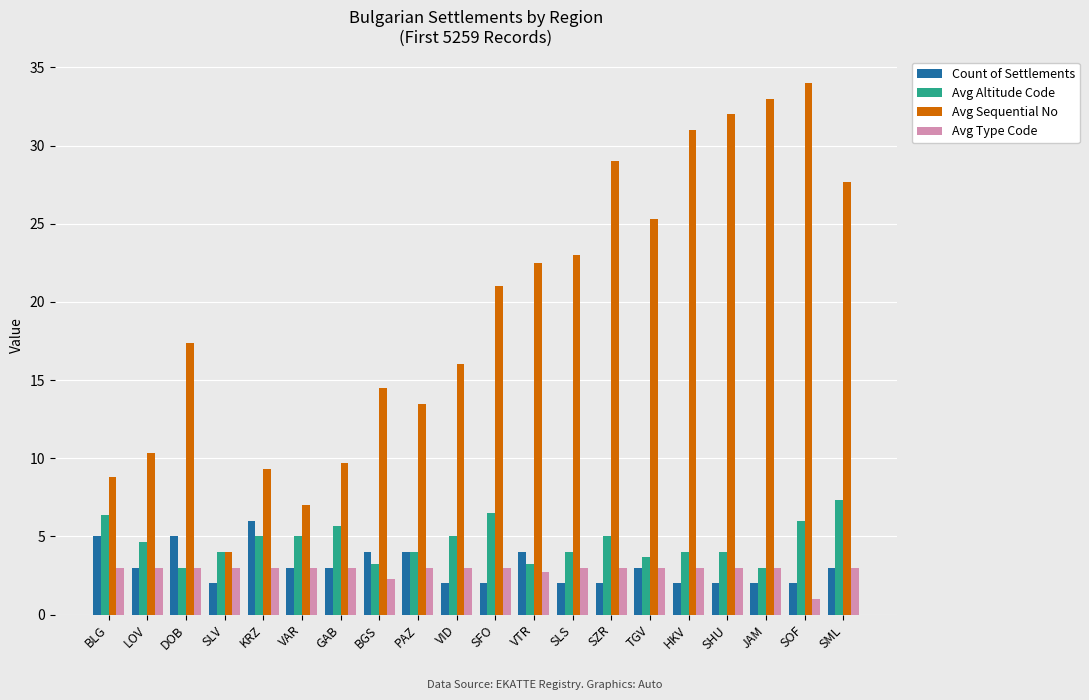

The value of Avg Altitude Code at SZR is 7.5. True or false?

False